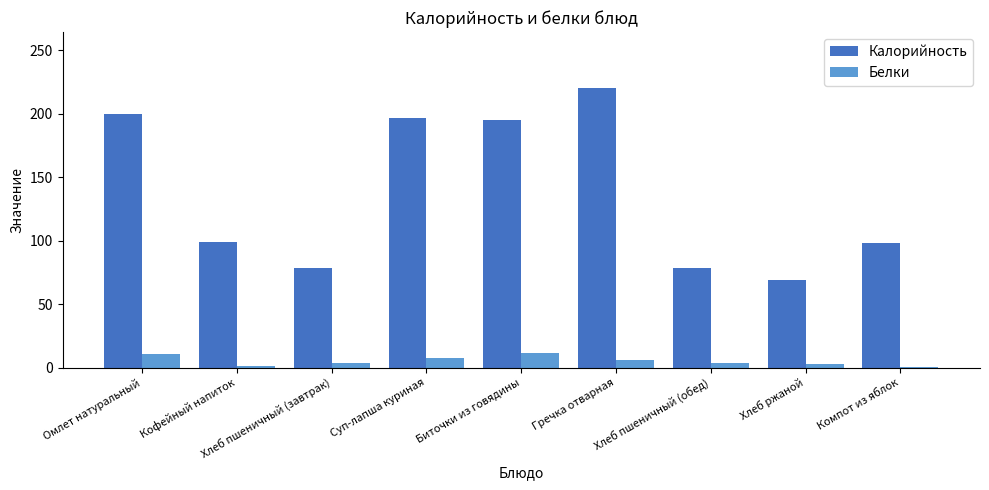

What is the sum of the Белки values at Суп-лапша куриная and Биточки из говядины?

19.9